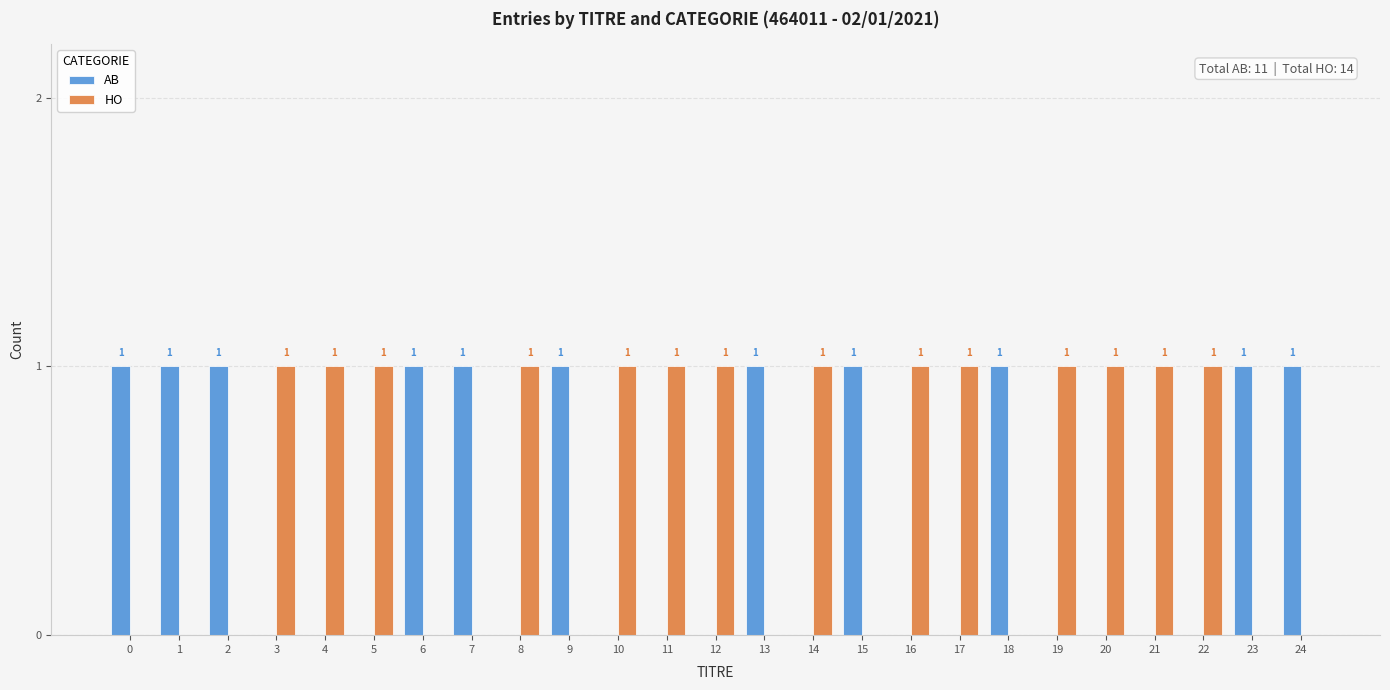

True or false: AB has a value of 0 at 22.

True